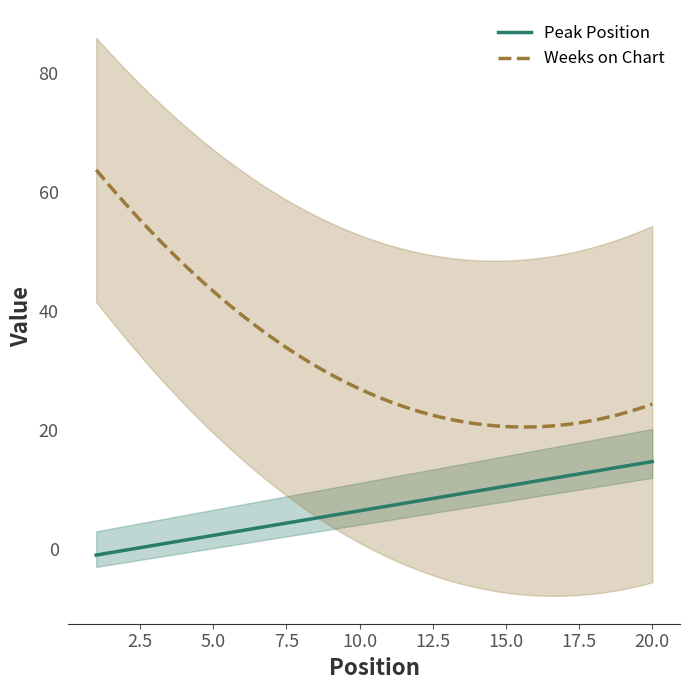

True or false: Peak Position and Weeks on Chart intersect in this chart.

False